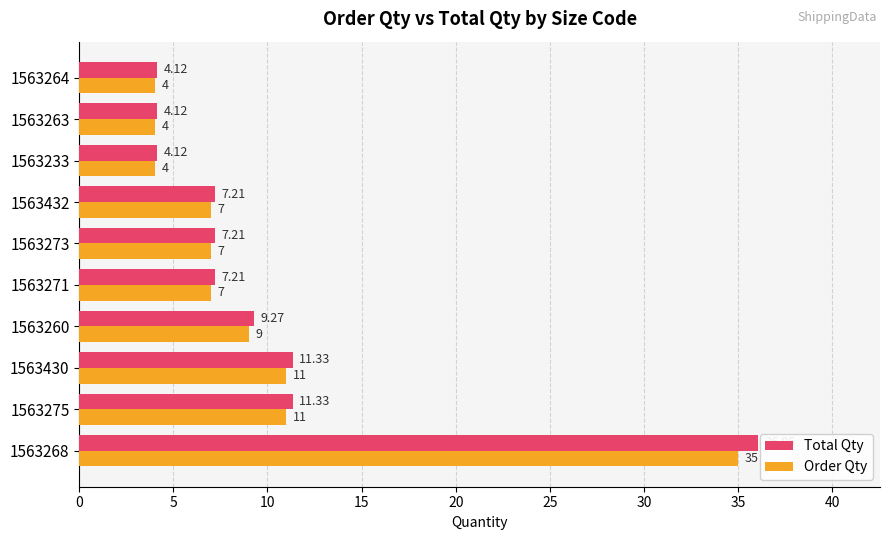

What is the difference between the second highest and minimum values in the Order Qty series?

7.0